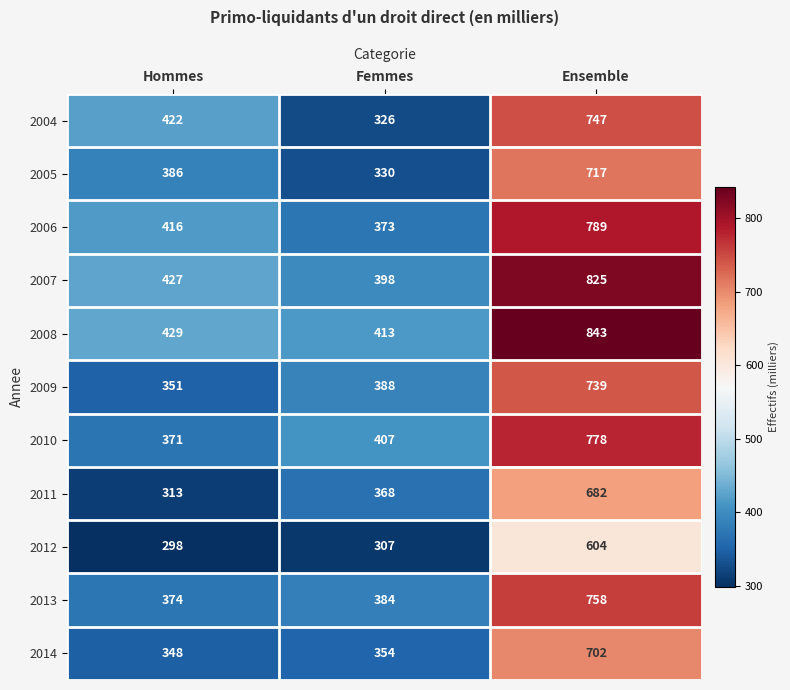

What is the minimum value shown in the chart?

298